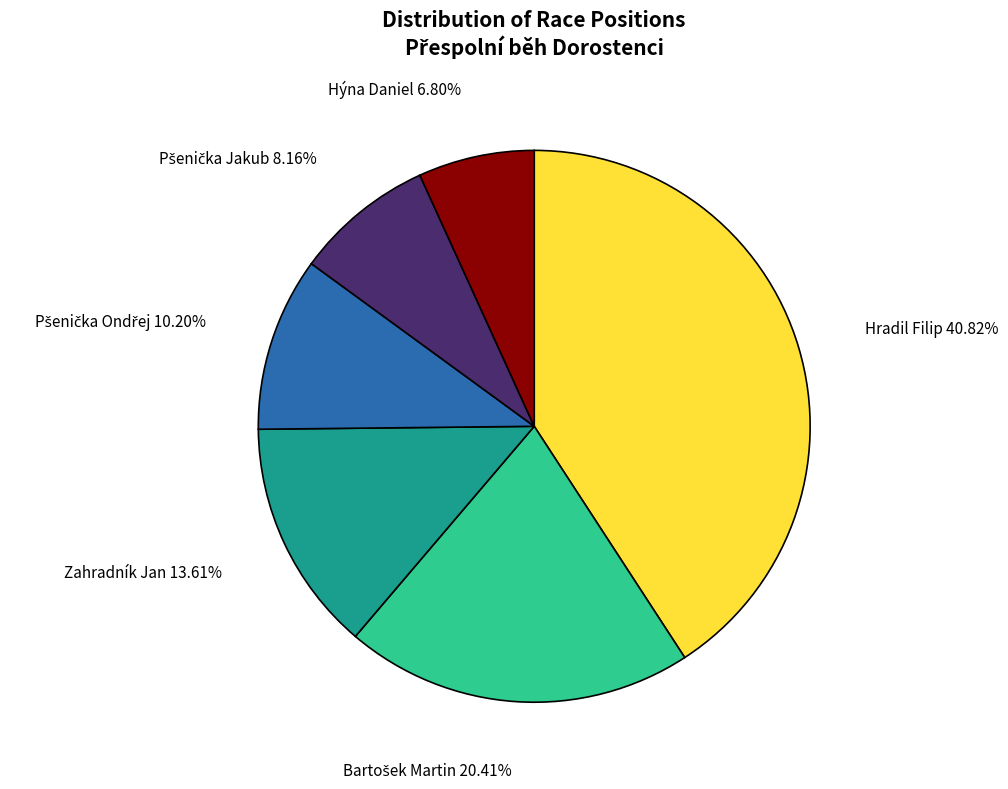

Does any single category account for the majority?

No